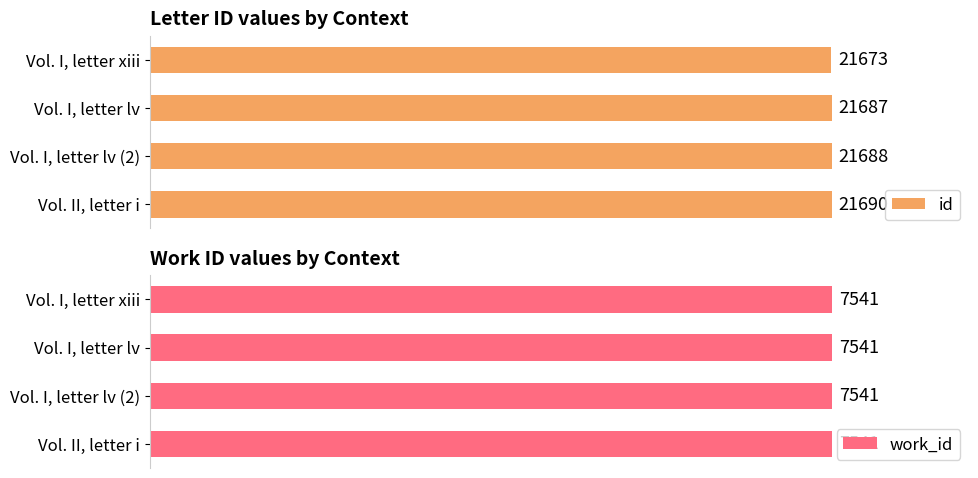

At how many categories does at least one series exceed 18091?

4